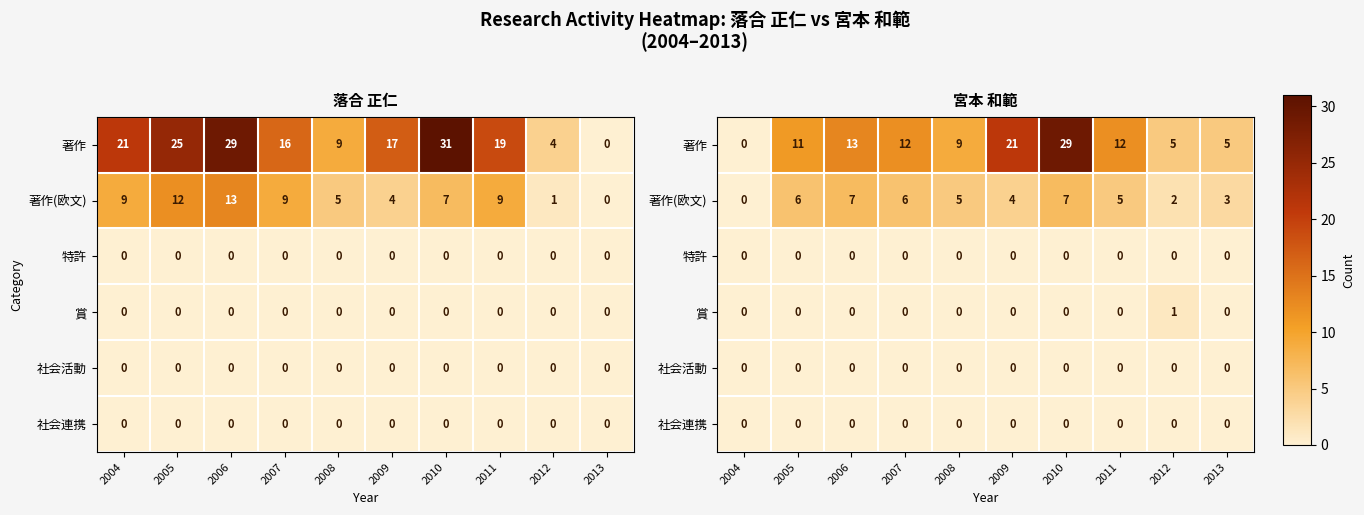

At which category does the chart reach its minimum across all series?

2004